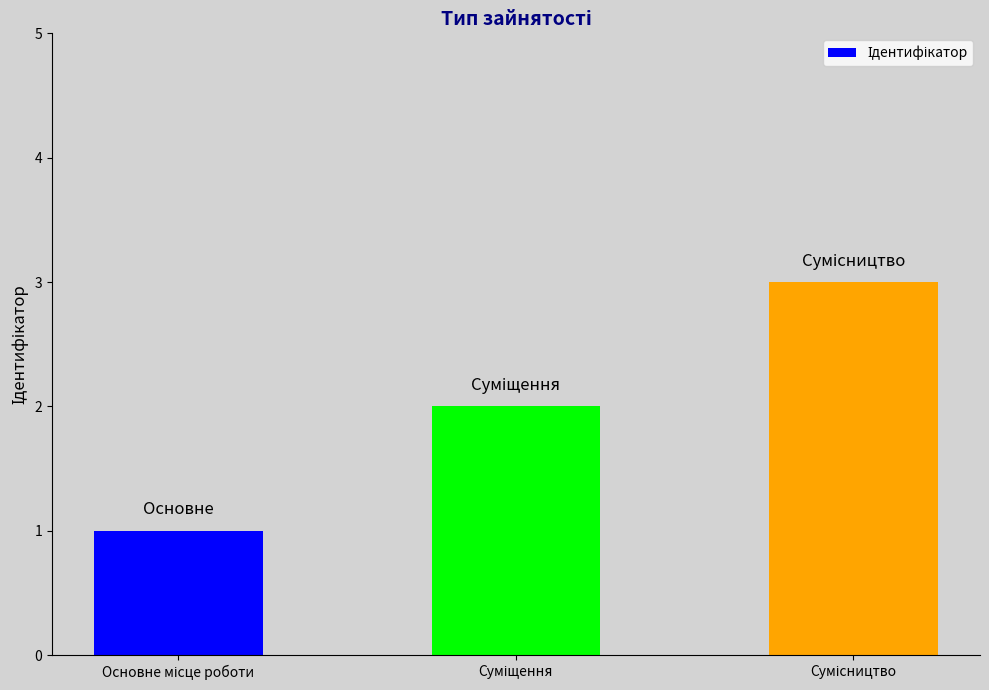

What is the sum of all values?

6